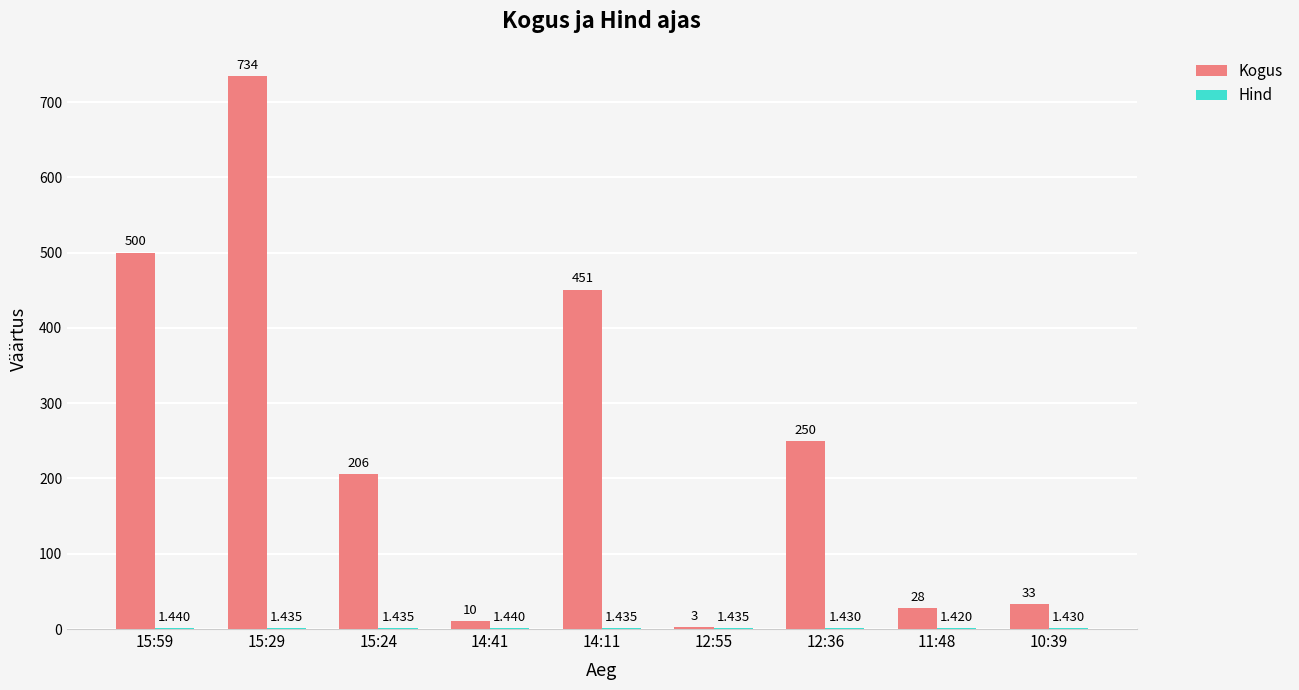

Which series changed the most between 14:11 and 11:48?

Kogus